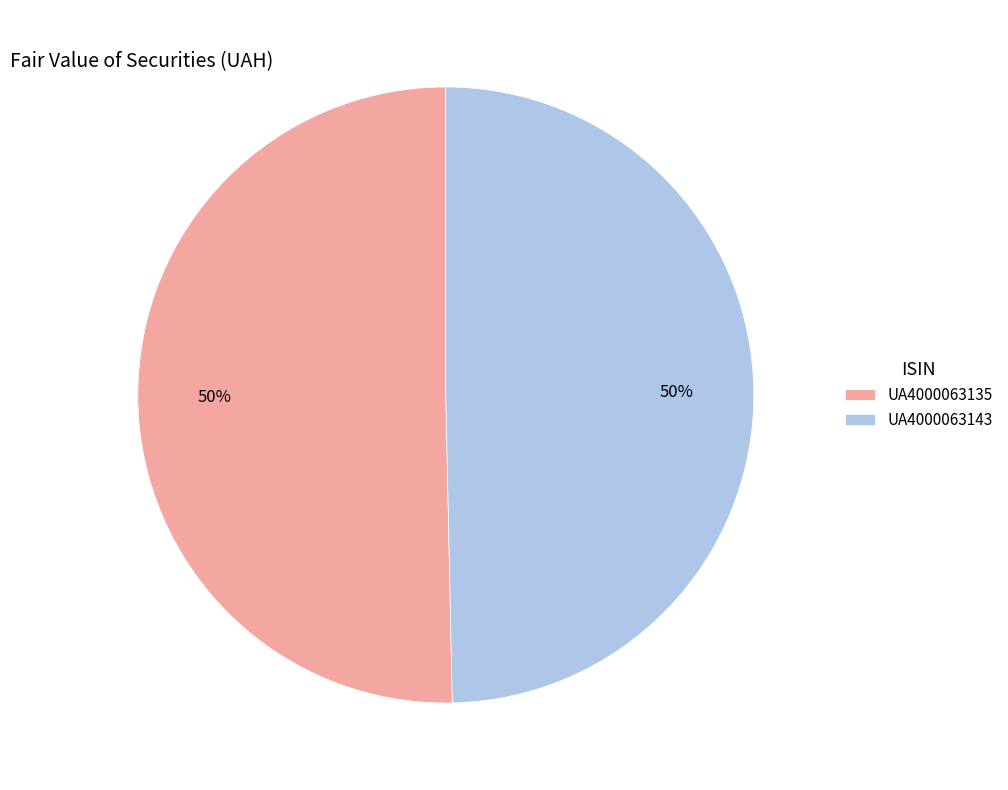

Count the number of slices in the pie.

2